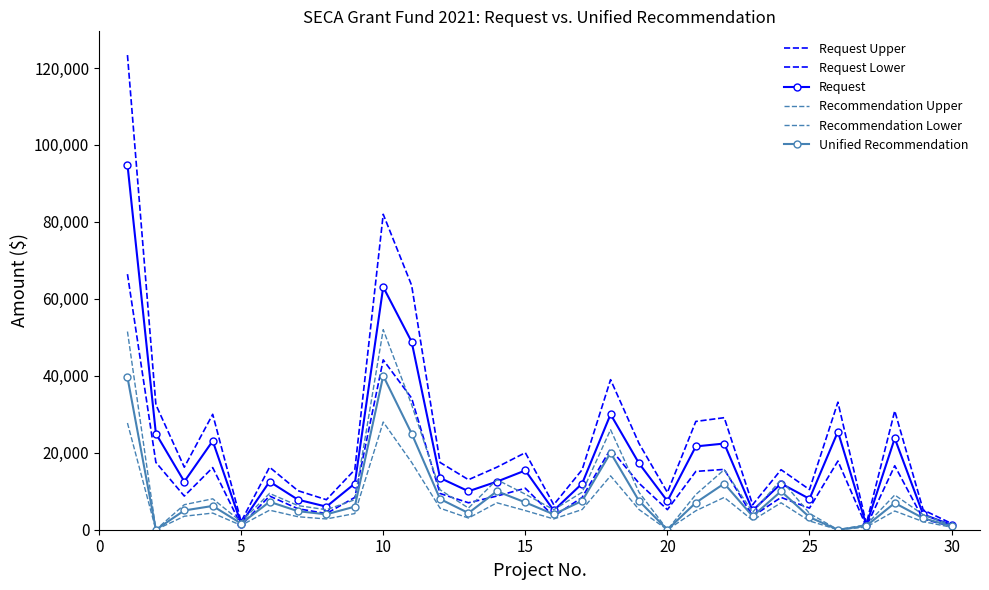

Reading left to right, list all the values displayed in this chart.

Request Upper: 123363.5	32500.0	16250.0	29997.5	2099.5	16250.0	10140.0	7800.0	15600.0	81983.2	63505.0	17485.0	13000.0	16250.0	20020.0	6500.0	15600.0	39000.0	22438.0	9687.0	28145.0	29120.0	6500.0	15600.0	10437.7	33150.0	1560.0	30881.5	5157.1	1612.0
Request Lower: 66426.5	17500.0	8750.0	16152.5	1130.5	8750.0	5460.0	4200.0	8400.0	44144.8	34195.0	9415.0	7000.0	8750.0	10780.0	3500.0	8400.0	21000.0	12082.0	5216.1	15155.0	15680.0	3500.0	8400.0	5620.3	17850.0	840.0	16628.5	2776.9	868.0
Request: 94895.0	25000.0	12500.0	23075.0	1615.0	12500.0	7800.0	6000.0	12000.0	63064.0	48850.0	13450.0	10000.0	12500.0	15400.0	5000.0	12000.0	30000.0	17260.0	7451.5	21650.0	22400.0	5000.0	12000.0	8029.0	25500.0	1200.0	23755.0	3967.0	1240.0
Recommendation Upper: 51506.0	0.0	6507.8	8034.0	2099.5	9432.8	6267.3	5200.0	7800.0	52000.0	32500.0	10385.7	5632.9	13000.0	9237.8	5200.0	9750.0	26000.0	9750.0	0.0	9142.9	15600.0	4550.0	13000.0	4231.5	0.0	1300.0	9027.2	3900.0	1189.5
Recommendation Lower: 27734.0	0.0	3504.2	4326.0	1130.5	5079.2	3374.7	2800.0	4200.0	28000.0	17500.0	5592.3	3033.1	7000.0	4974.2	2800.0	5250.0	14000.0	5250.0	0.0	4923.1	8400.0	2450.0	7000.0	2278.5	0.0	700.0	4860.8	2100.0	640.5
Unified Recommendation: 39620.0	0.0	5006.0	6180.0	1615.0	7256.0	4821.0	4000.0	6000.0	40000.0	25000.0	7989.0	4333.0	10000.0	7106.0	4000.0	7500.0	20000.0	7500.0	0.0	7033.0	12000.0	3500.0	10000.0	3255.0	0.0	1000.0	6944.0	3000.0	915.0